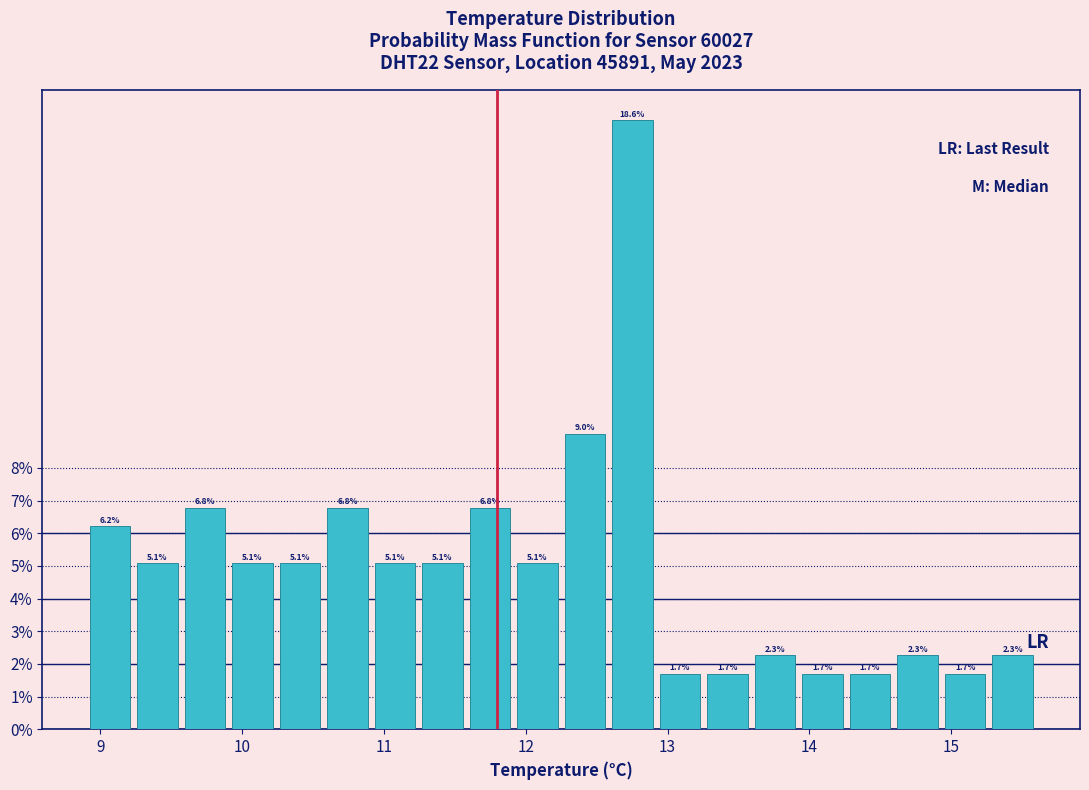

Read against the x-axis, roughly where is the centre of the tallest bar?

12.8